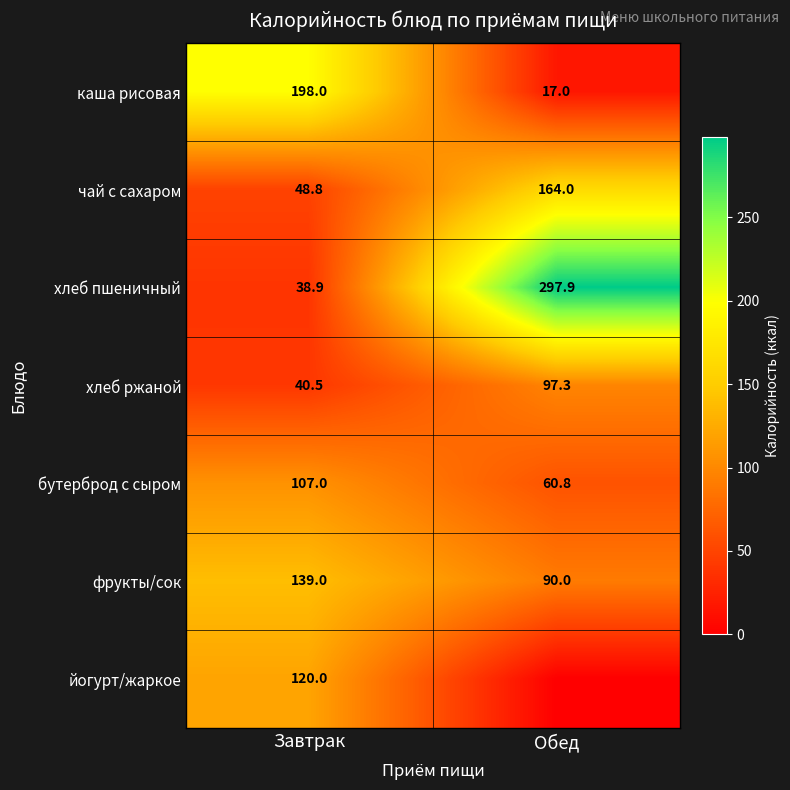

Is it true that фрукты/сок equals 55.2 at Обед?

False